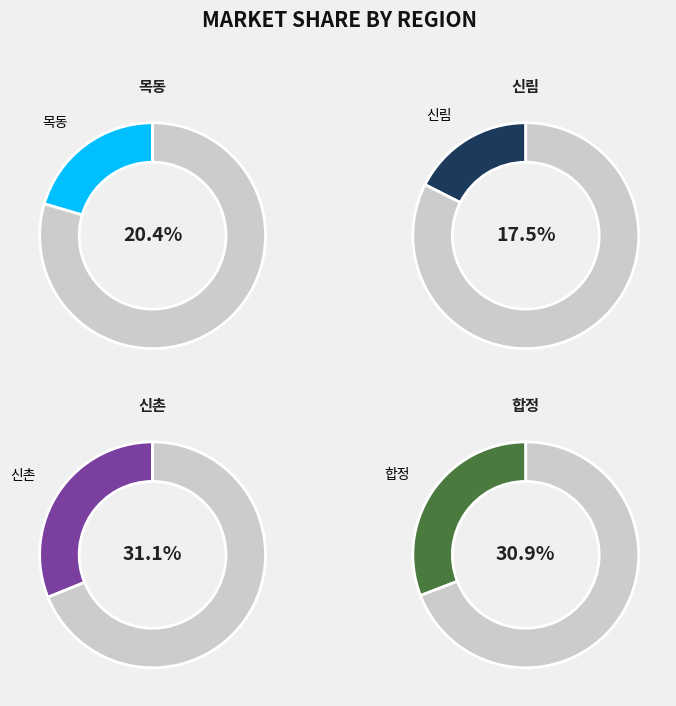

How many segments does this pie chart have?

4